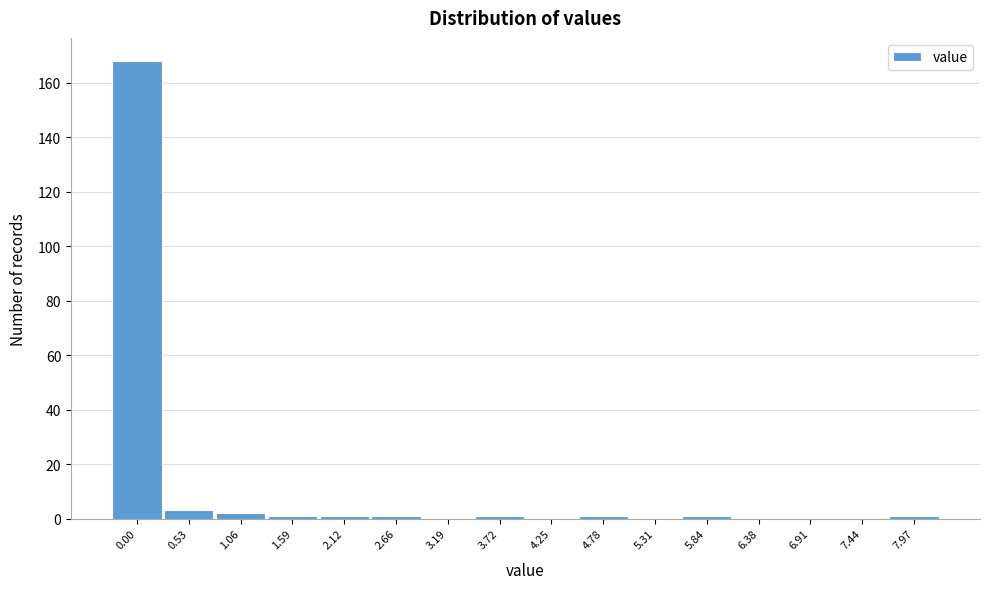

Reading left to right, list all the values displayed in this chart.

0.00=168	0.53=3	1.06=2	1.59=1	2.12=1	2.66=1	3.19=0	3.72=1	4.25=0	4.78=1	5.31=0	5.84=1	6.38=0	6.91=0	7.44=0	7.97=1